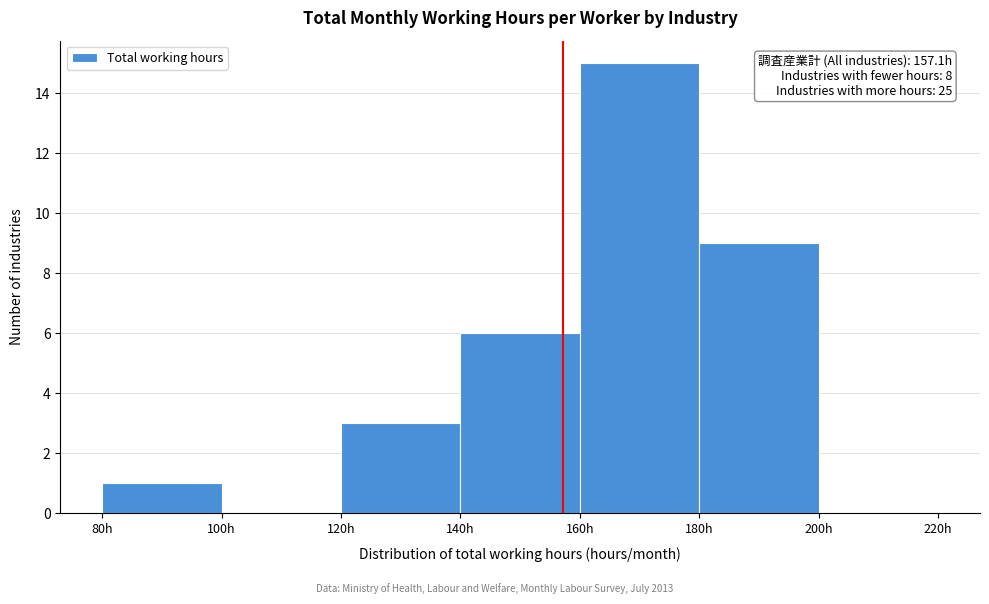

Which range on the x-axis has the tallest bar?

160 to 180